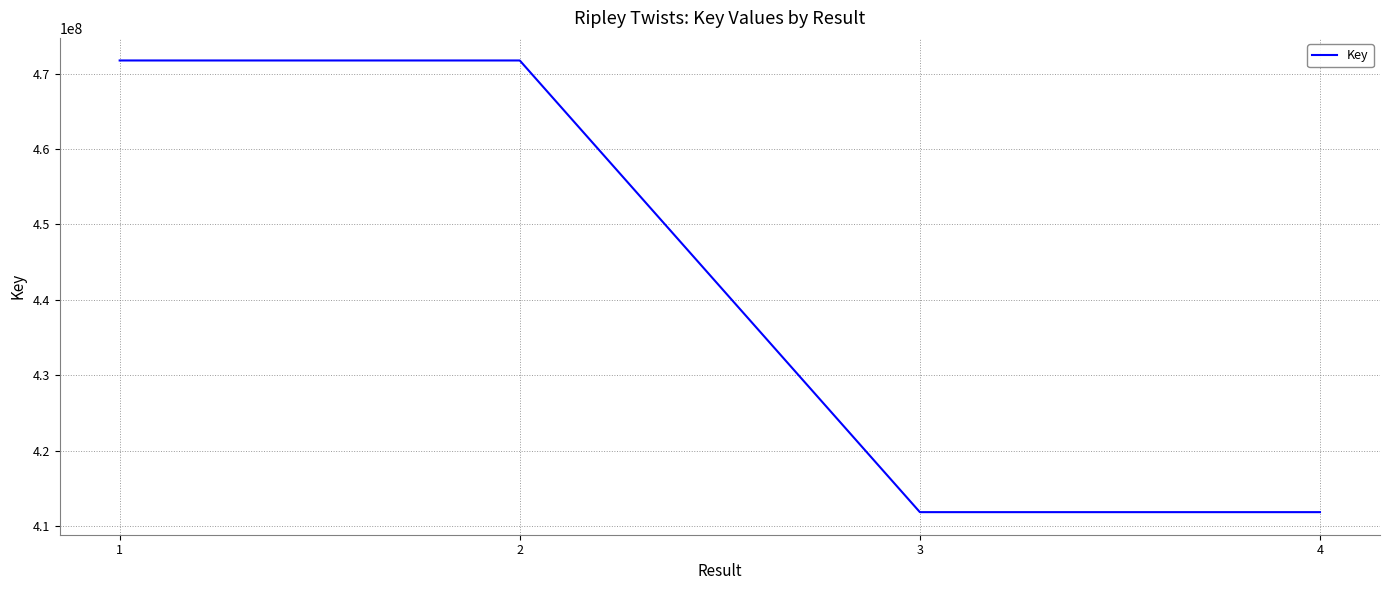

Approximately how many times larger is the value at 1 compared to 3?

1.1